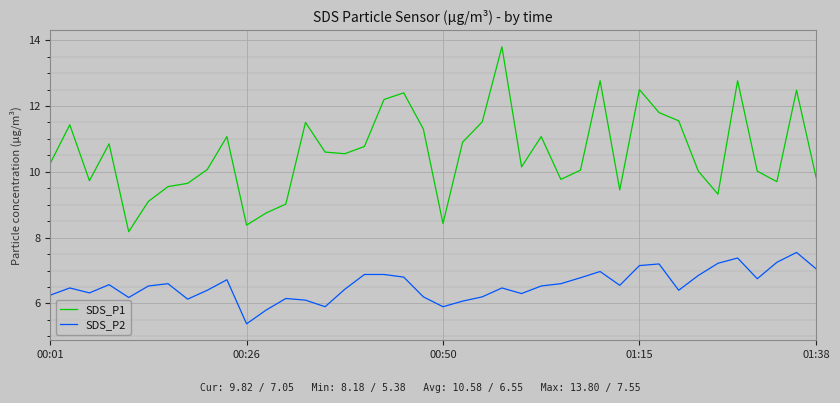

Which series has the widest spread of values?

SDS_P1